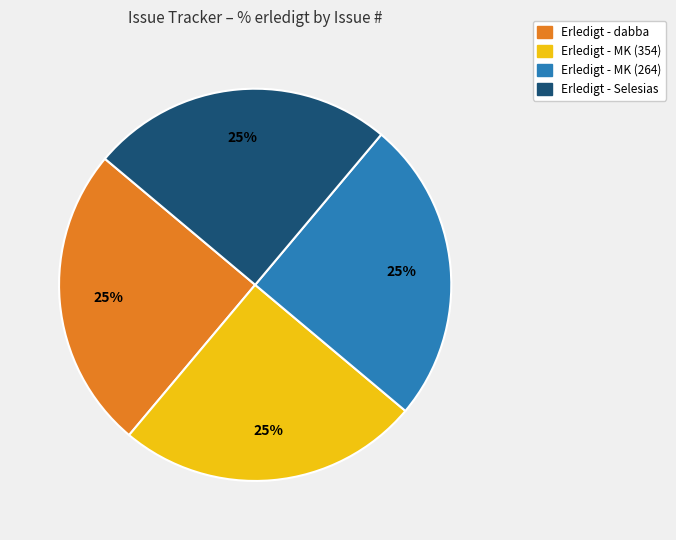

Is there any slice that represents more than half of the pie?

No